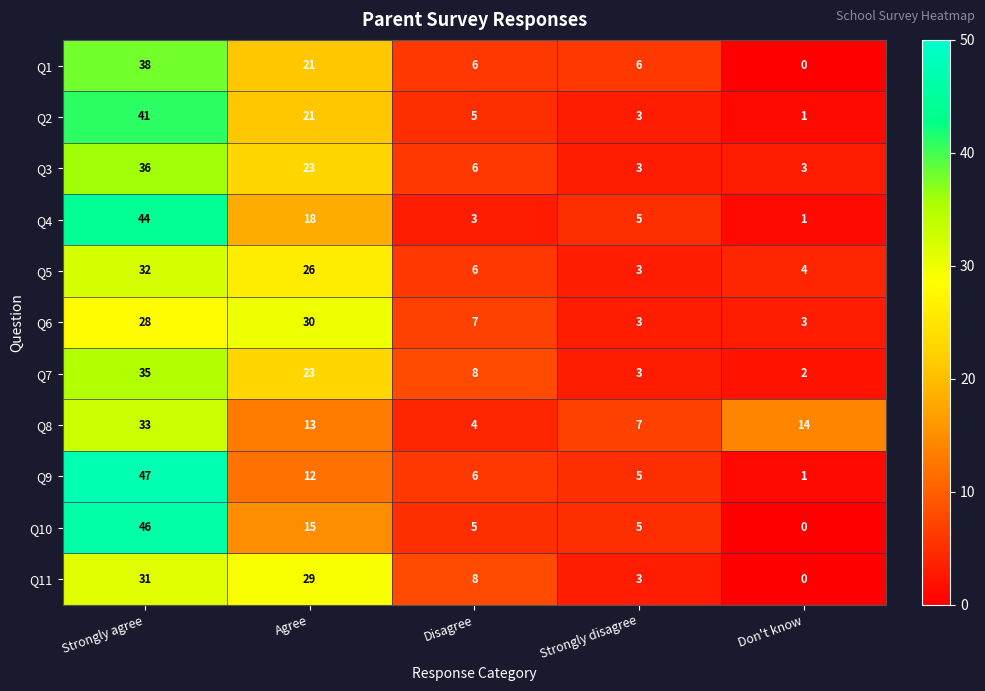

Which category has the highest value in the Q8 series?

Strongly agree